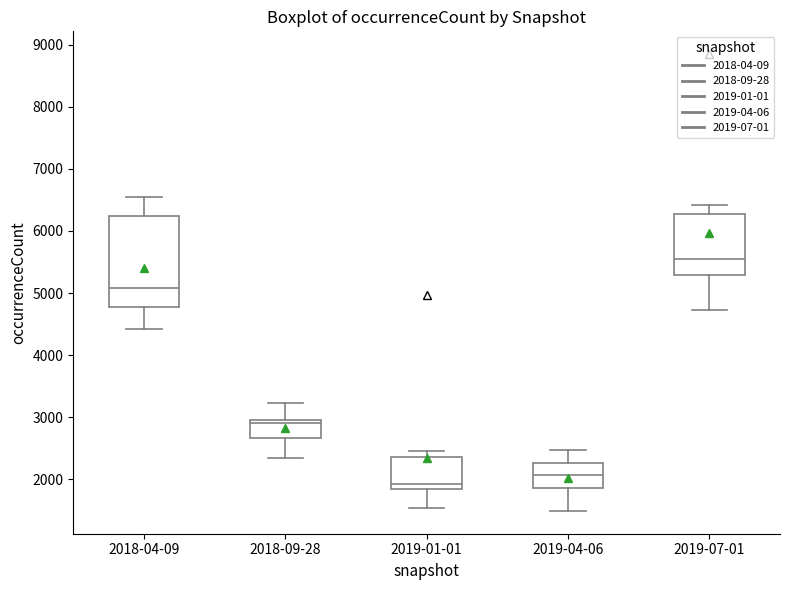

Which box's median line is the highest?

2019-07-01